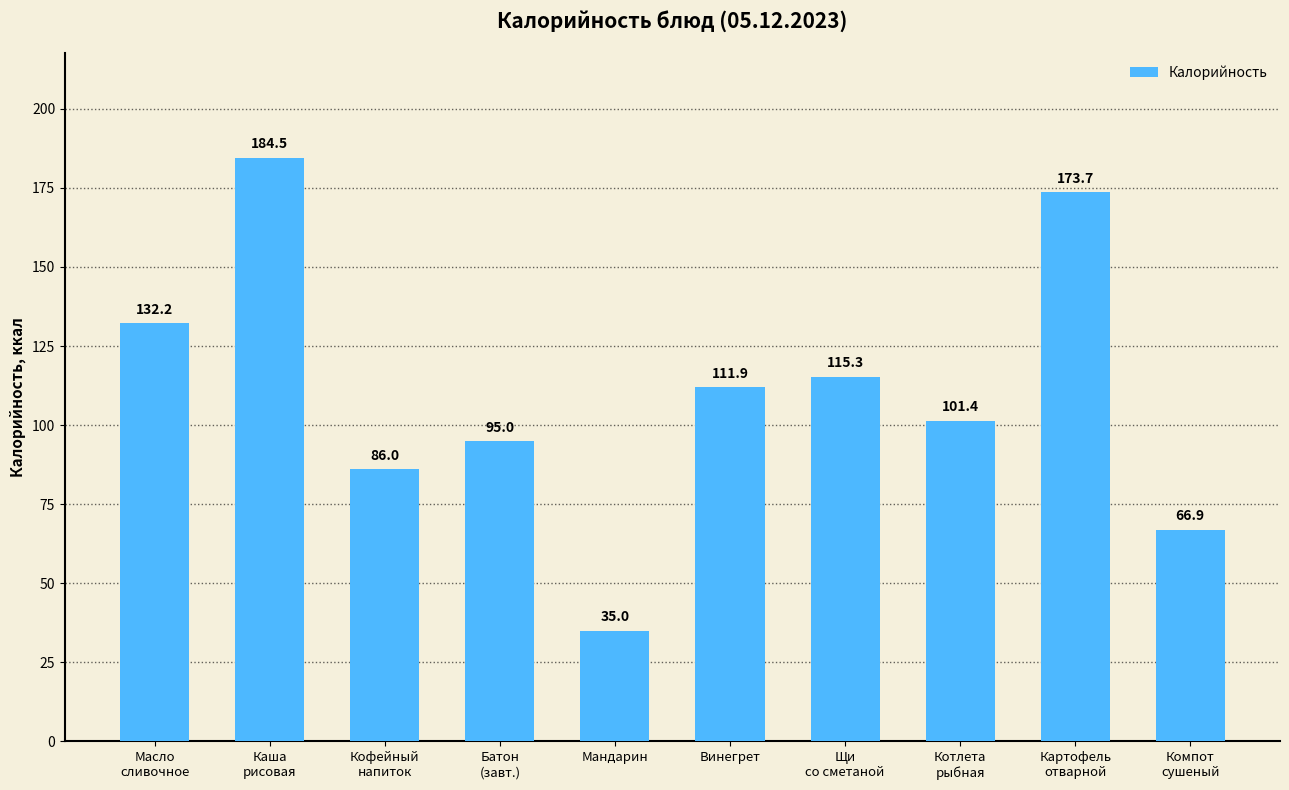

What is the change in value from Батон
(завт.) to Компот
сушеный?

-28.1